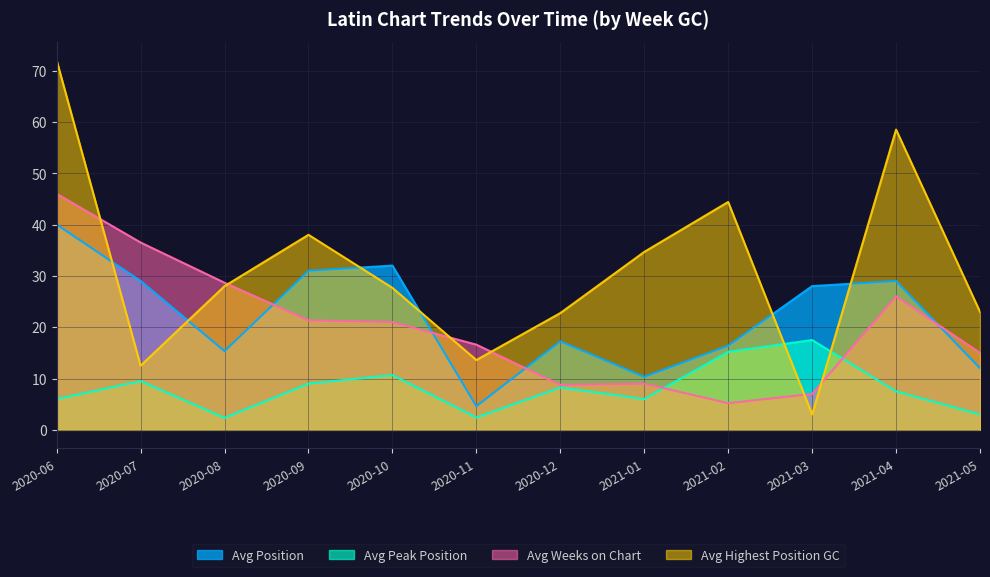

Where is Avg Weeks on Chart nearest to the value 25?

2021-04